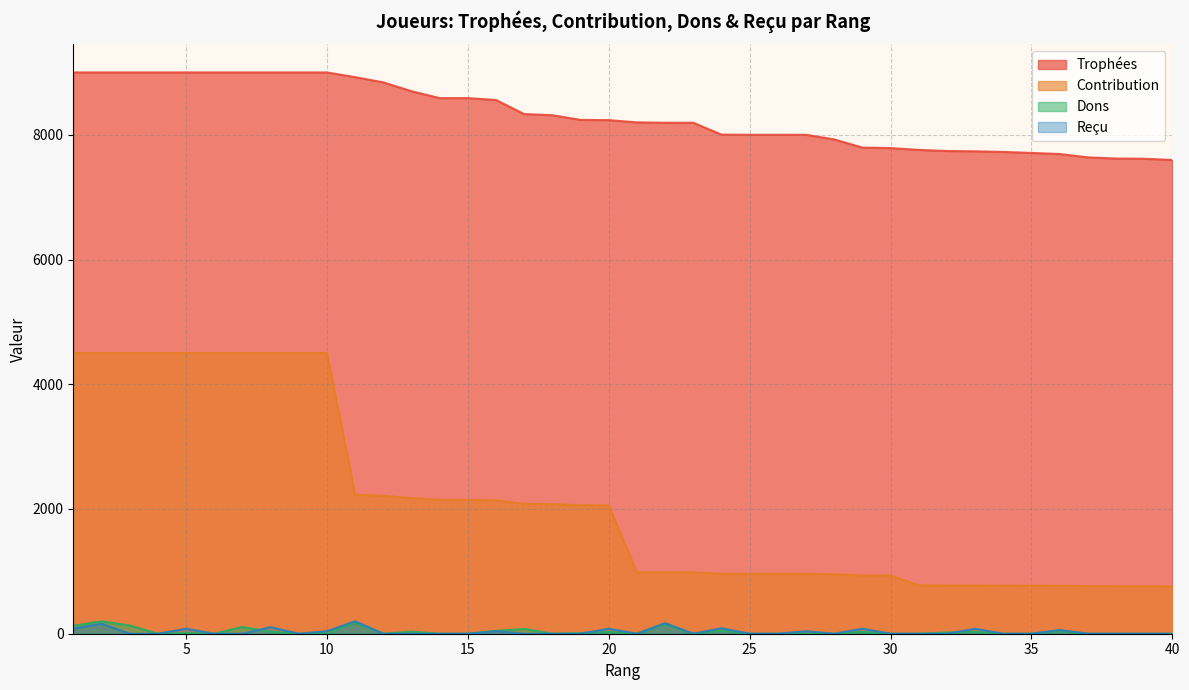

The Reçu series shows 0 at 30. True or false?

True